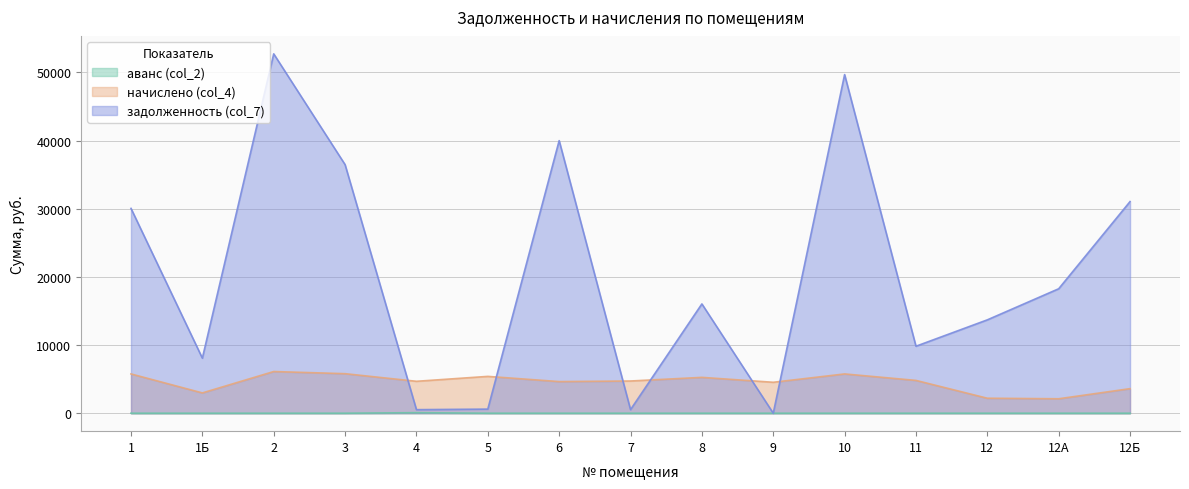

At how many categories does at least one series exceed 10324?

9